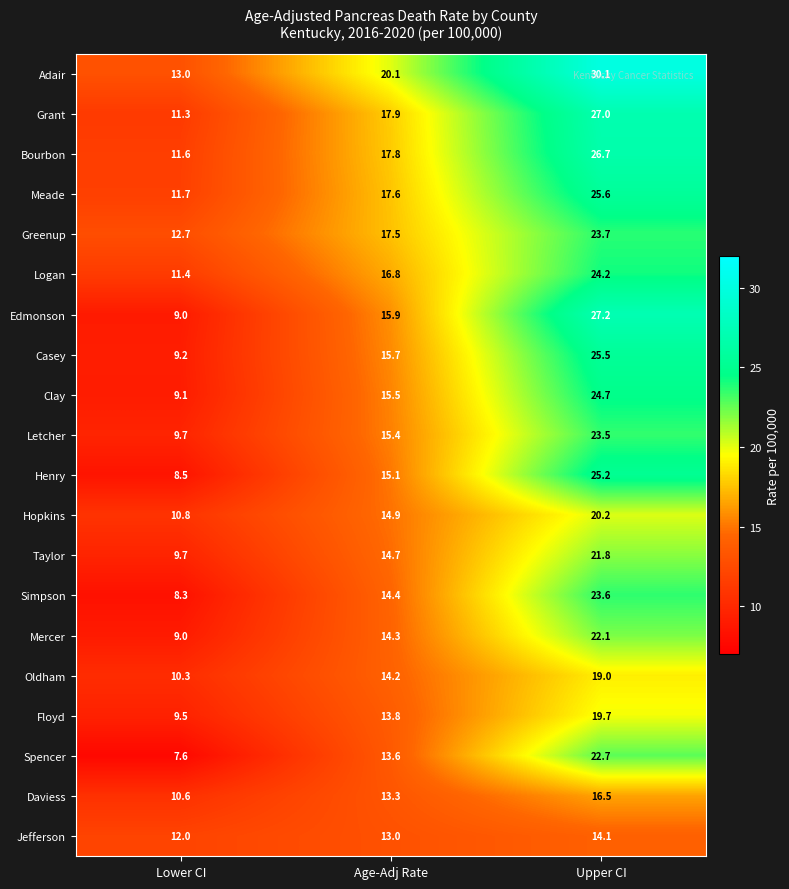

What is the greatest value displayed?

30.1